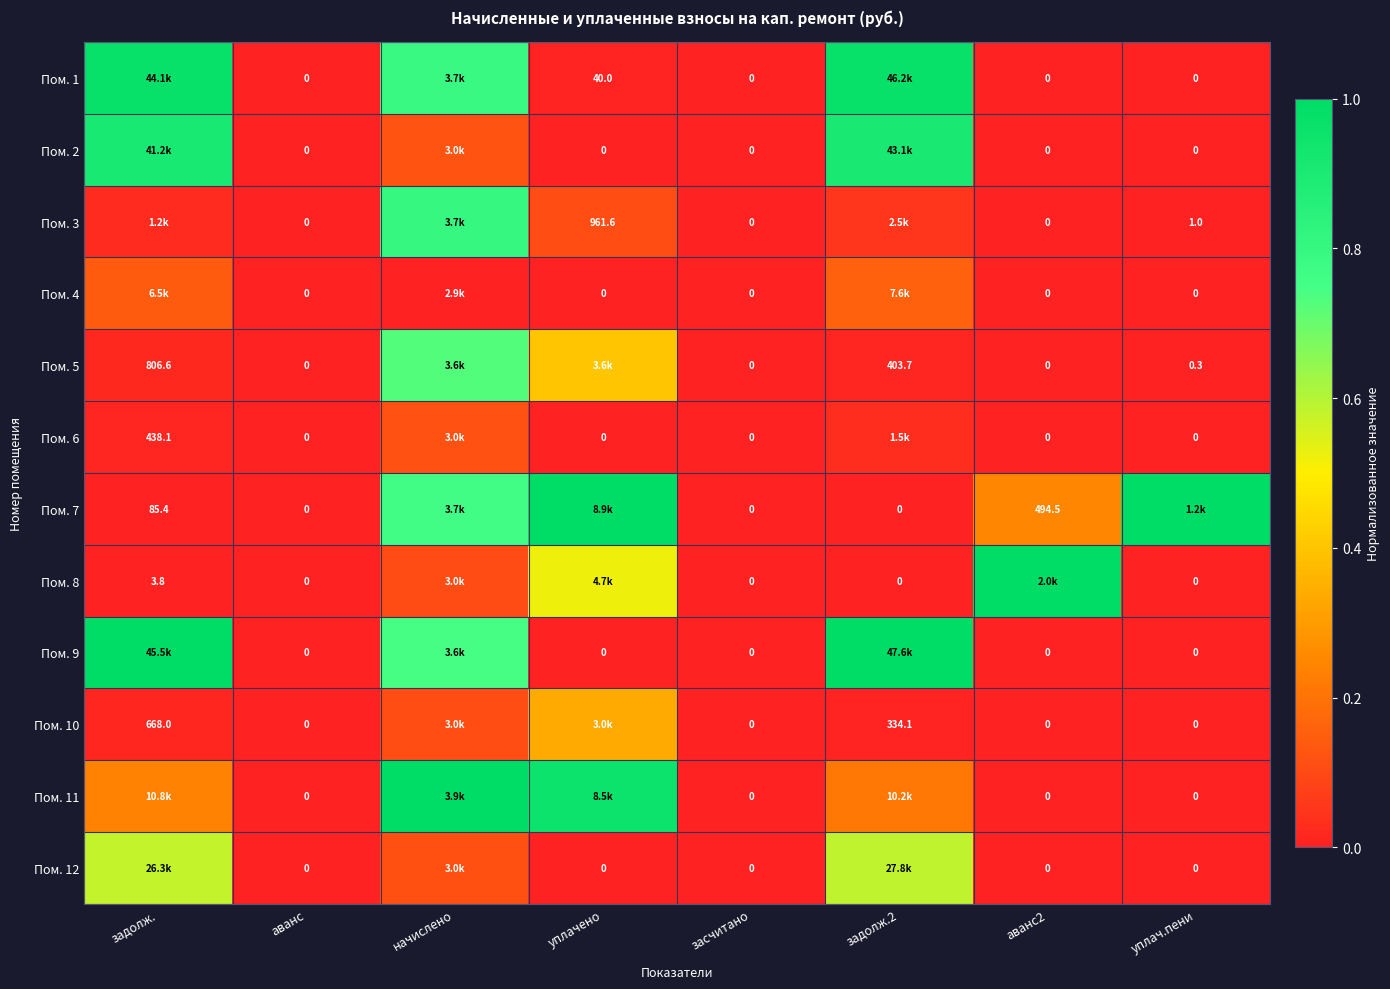

The value of Пом. 12 at уплач.пени is 0.0. True or false?

True